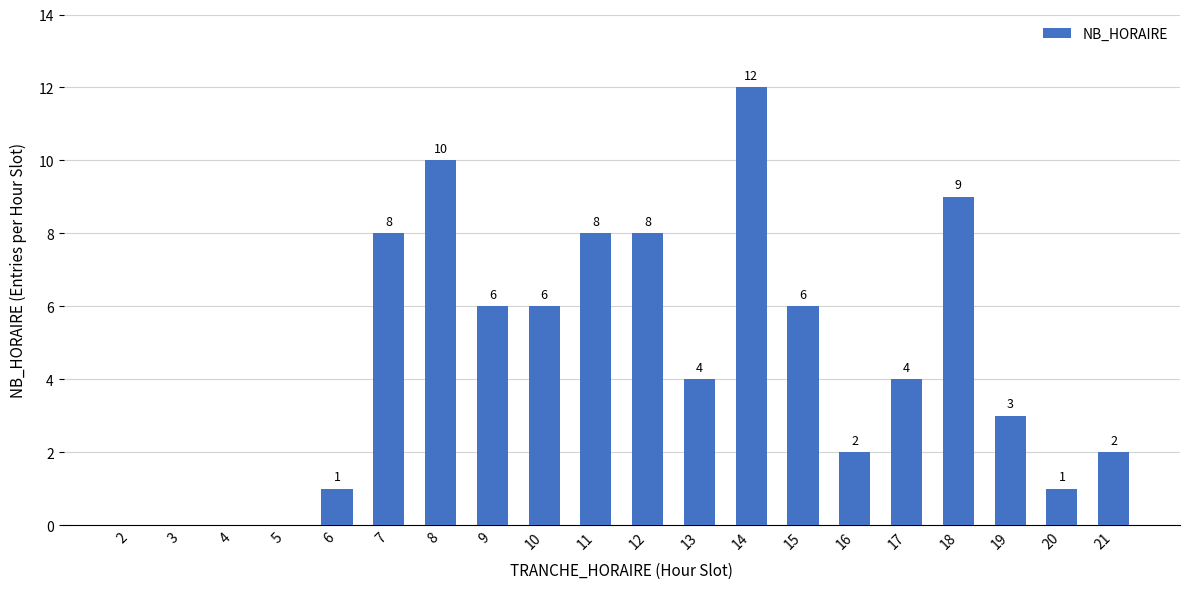

Which has a higher value, 15 or 12?

12